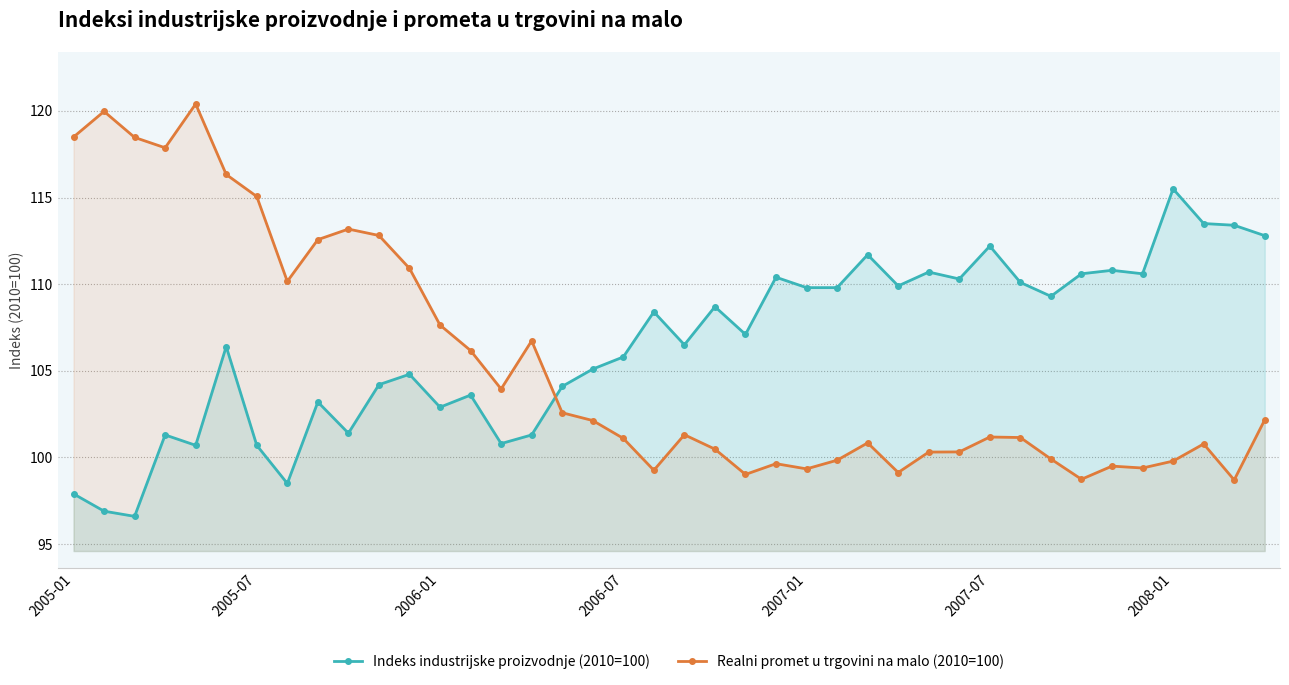

At how many categories does at least one series exceed 96?

40